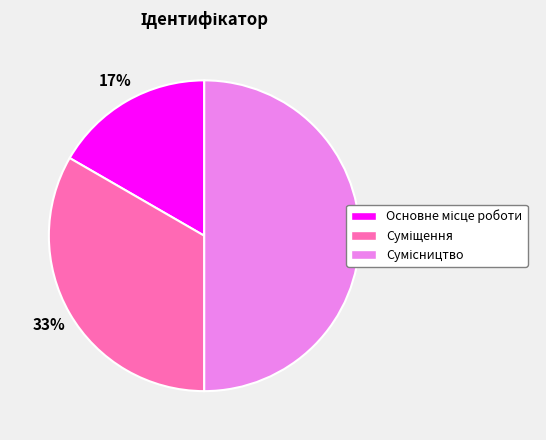

How many slices are in this pie chart?

3